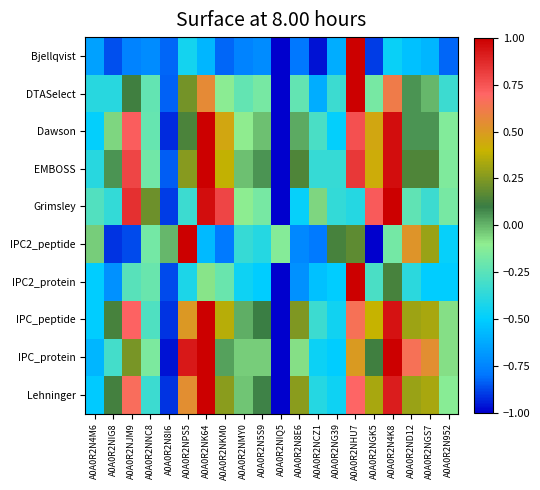

Which series has the largest total across all categories?

IPC_peptide